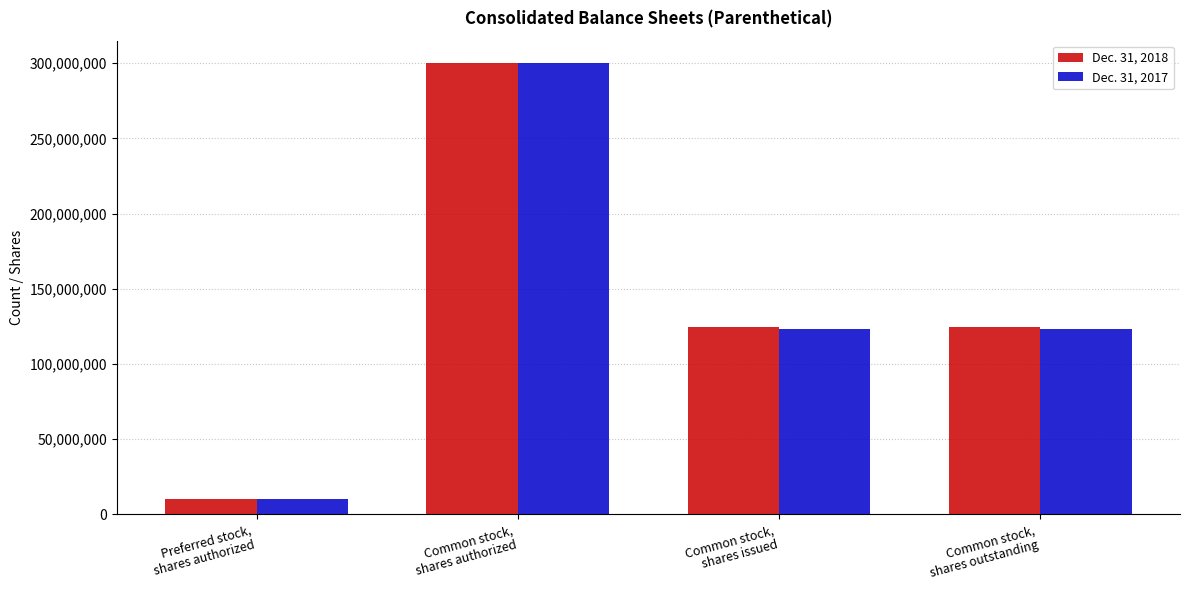

Reading left to right, transcribe all the data shown in this chart.

Dec. 31, 2018: Preferred stock,
shares authorized=10000000	Common stock,
shares authorized=300000000	Common stock,
shares issued=124642593	Common stock,
shares outstanding=124642593
Dec. 31, 2017: Preferred stock,
shares authorized=10000000	Common stock,
shares authorized=300000000	Common stock,
shares issued=123569367	Common stock,
shares outstanding=123569367